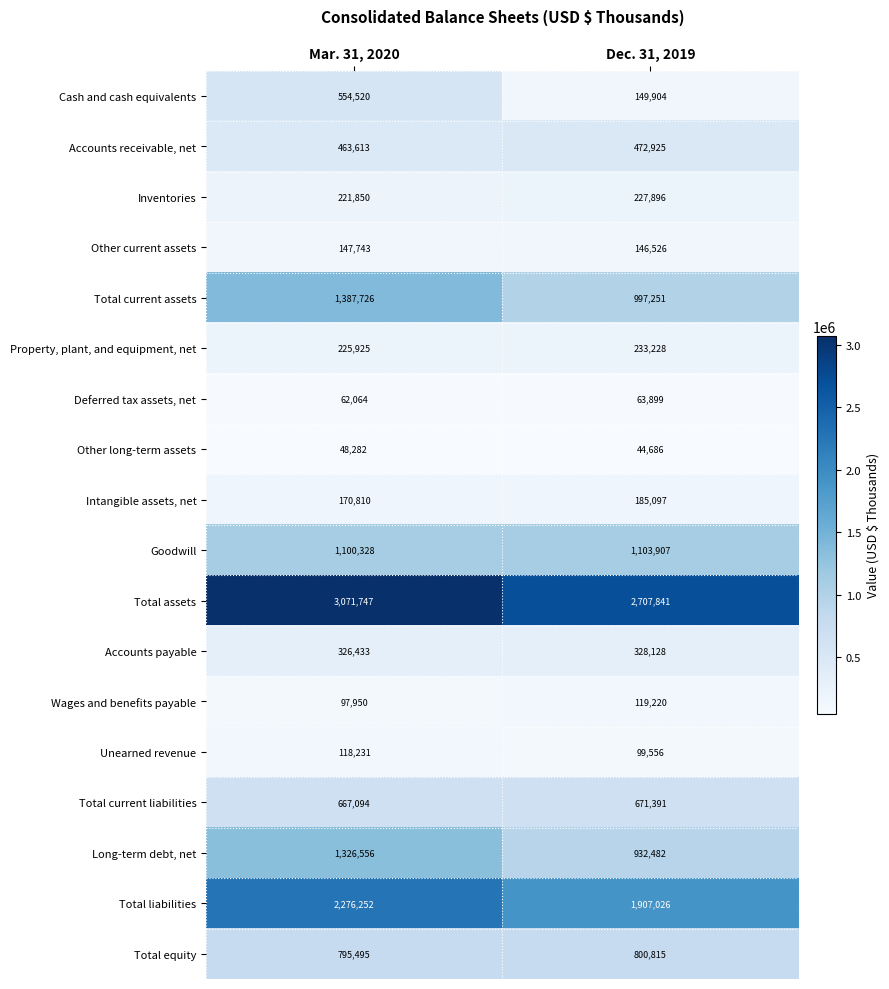

What is the sum of the Deferred tax assets, net values at Dec. 31, 2019 and Mar. 31, 2020?

125963